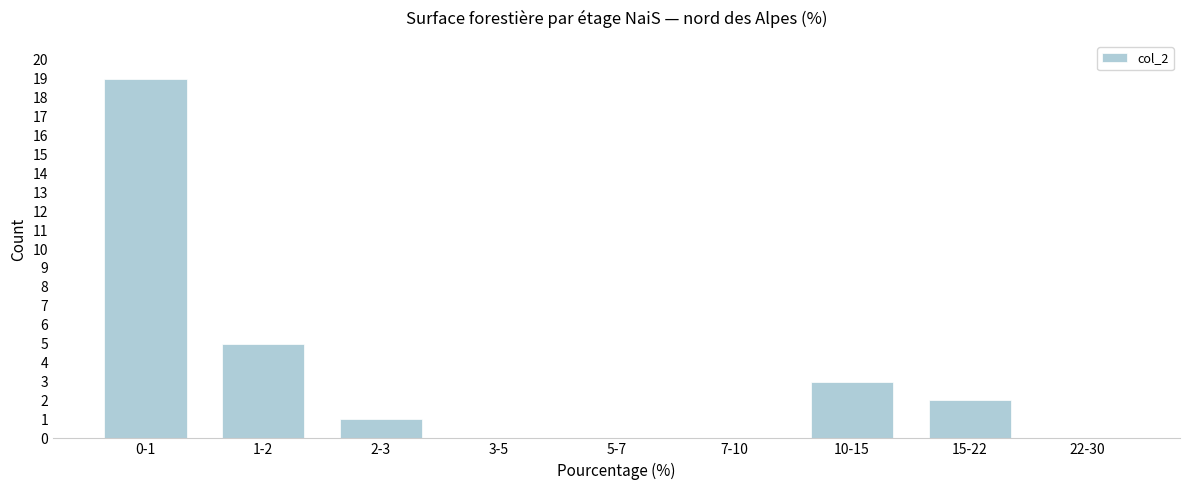

Reading left to right, transcribe all the data shown in this chart.

0-1=19	1-2=5	2-3=1	3-5=0	5-7=0	7-10=0	10-15=3	15-22=2	22-30=0